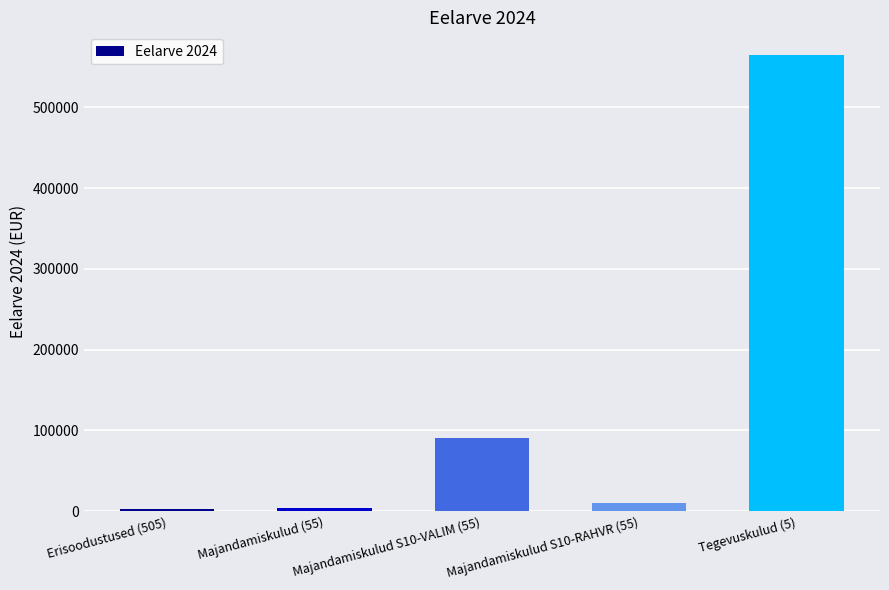

What position from the right is Majandamiskulud (55)?

4